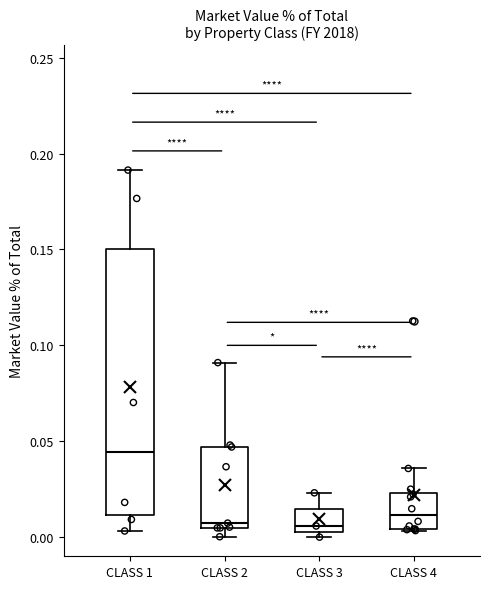

Reading left to right, read every box against the y-axis: the position of its median line, the range the box covers, and the ends of its whiskers. The values are not printed on the chart, so give them approximately, as read against the axis.

CLASS 1: median 0.045, box 0.010 to 0.150, whiskers 0.005 to 0.190
CLASS 2: median 0.005 (just above the box's lower edge), box 0.005 to 0.045, whiskers 0.000 to 0.090
CLASS 3: median 0.005 (just above the box's lower edge), box 0.005 to 0.015, whiskers 0.000 to 0.025
CLASS 4: median 0.010, box 0.005 to 0.025, whiskers 0.005 to 0.035